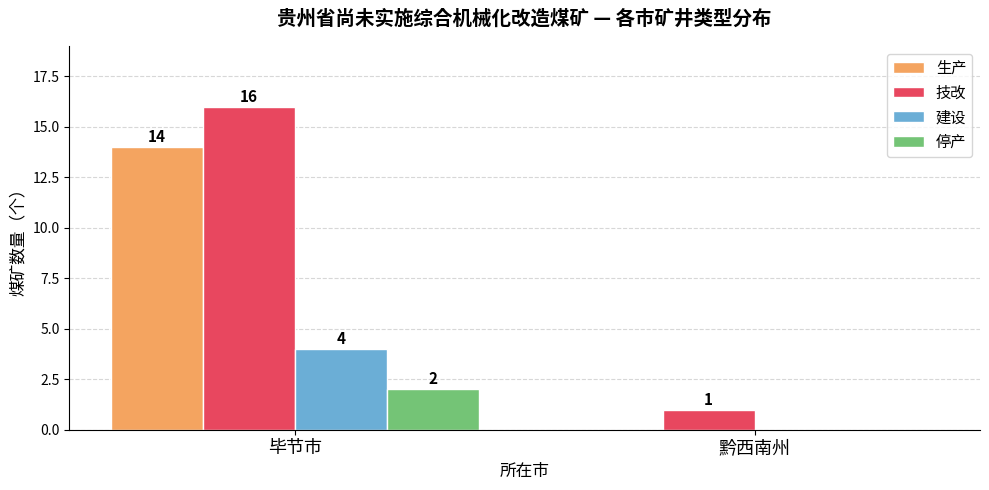

Which series has the largest total across all categories?

技改